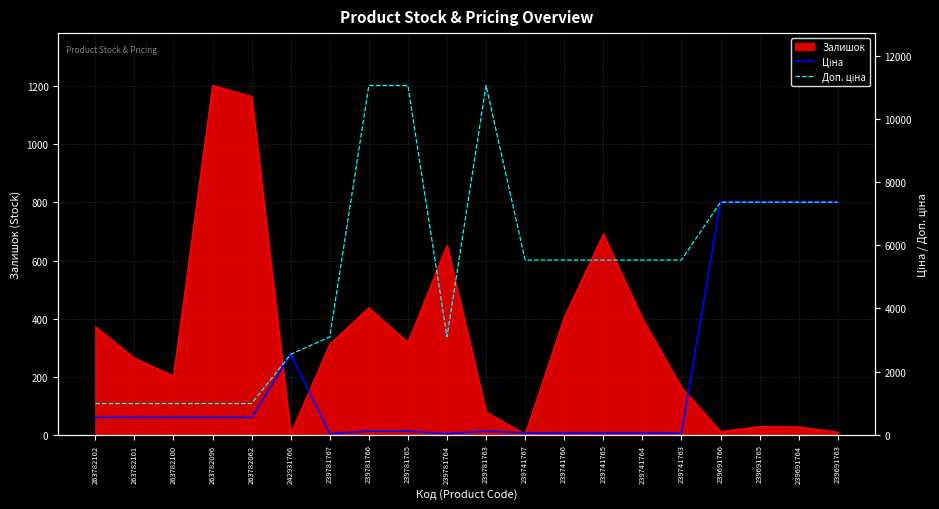

At how many categories does at least one series exceed 3270?

12